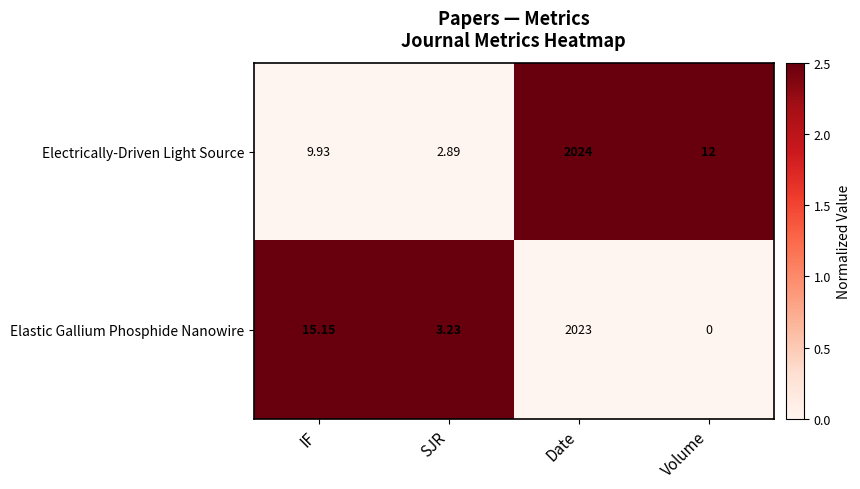

Rank the series at Volume from highest to lowest value.

Electrically-Driven Light Source, Elastic Gallium Phosphide Nanowire